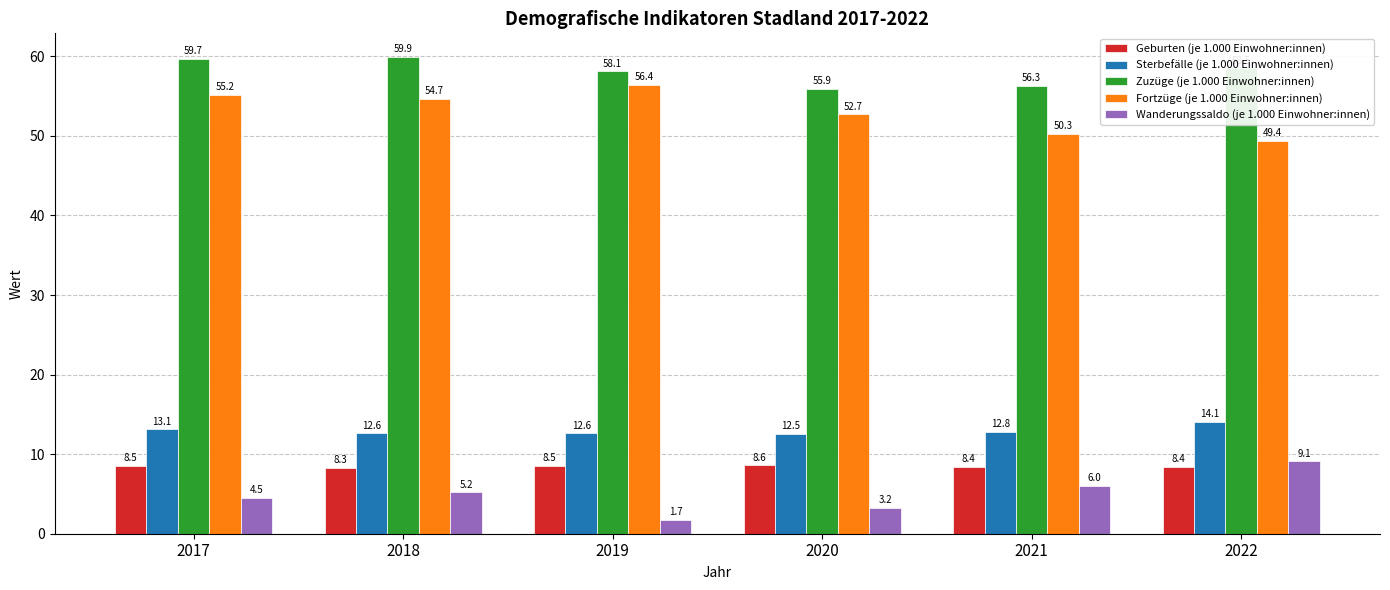

Which category has the highest value in the Fortzüge (je 1.000 Einwohner:innen) series?

2019